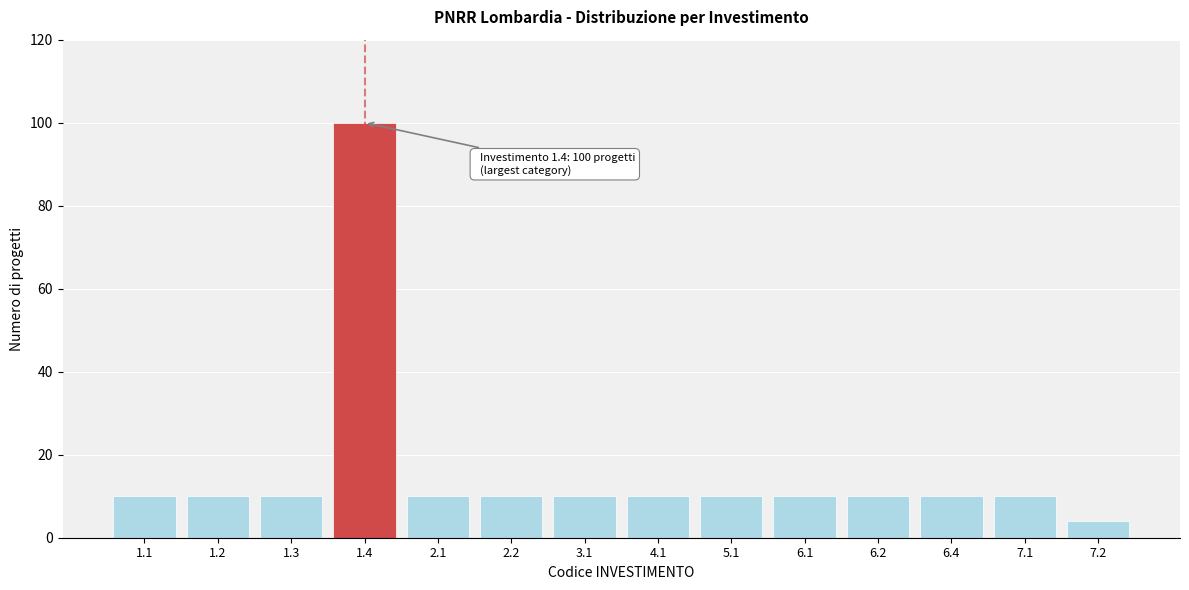

Reading left to right, extract all data points from this chart.

1.1=10	1.2=10	1.3=10	1.4=100	2.1=10	2.2=10	3.1=10	4.1=10	5.1=10	6.1=10	6.2=10	6.4=10	7.1=10	7.2=4